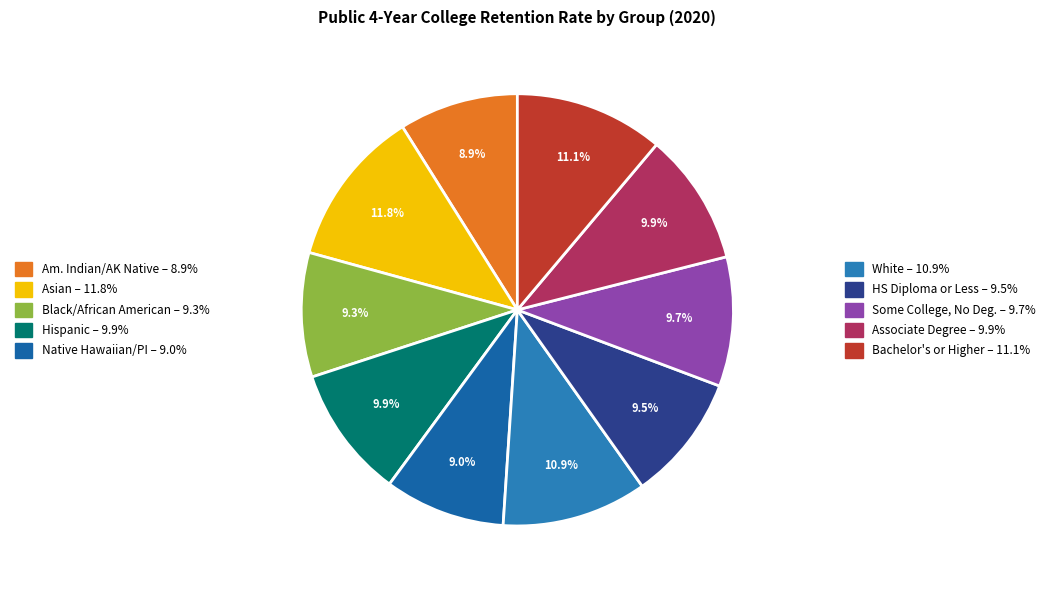

How many segments does this pie chart have?

10